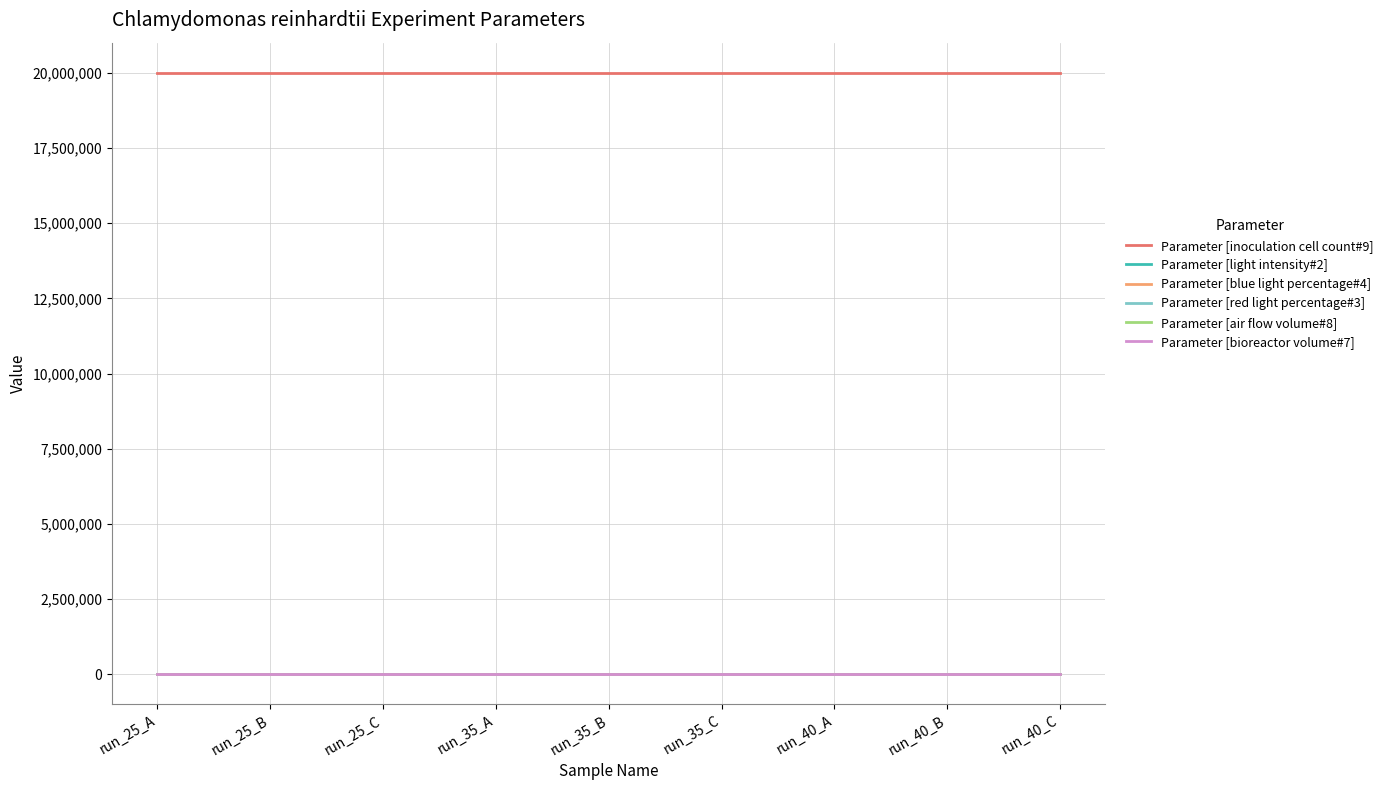

Rank the series by their maximum value, from lowest to highest.

Parameter [air flow volume#8], Parameter [blue light percentage#4], Parameter [red light percentage#3], Parameter [light intensity#2], Parameter [bioreactor volume#7], Parameter [inoculation cell count#9]